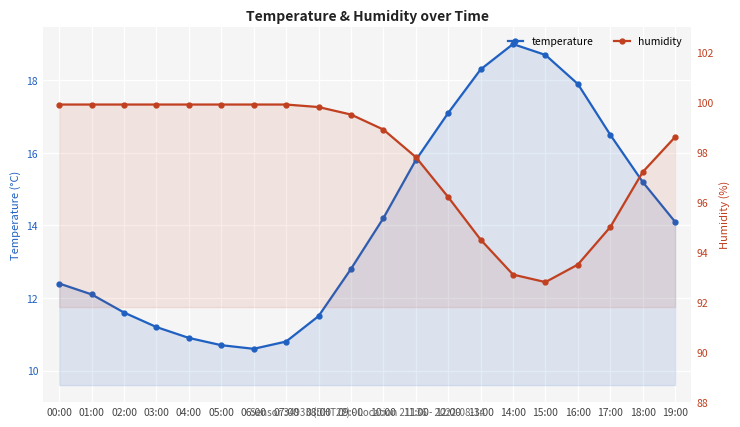

What is the approximate value of temperature at 11:00?

15.8